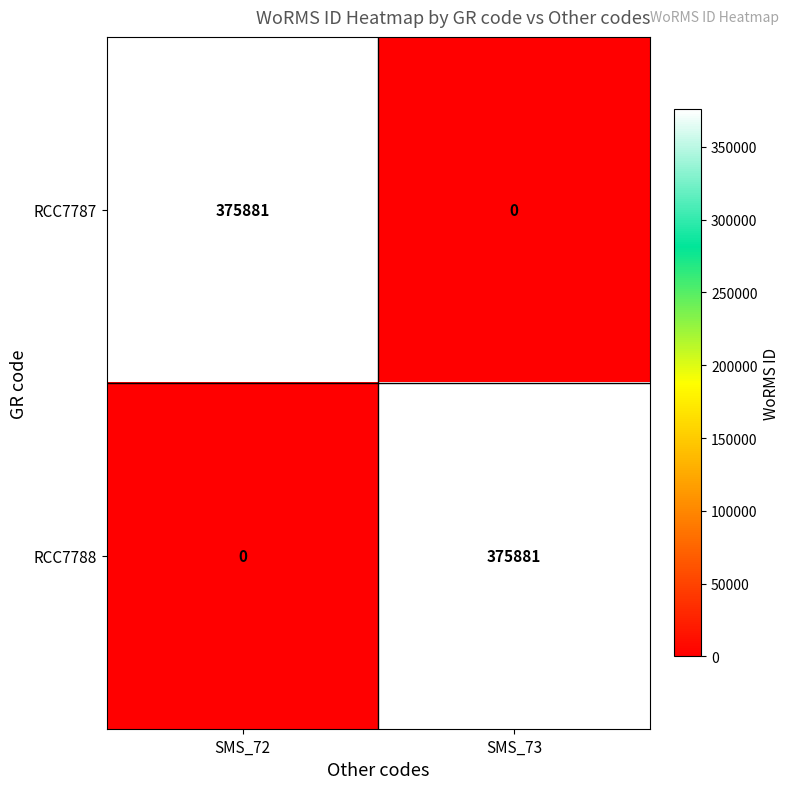

Reading left to right, transcribe all the data shown in this chart.

RCC7787: SMS_72=375881	SMS_73=0
RCC7788: SMS_72=0	SMS_73=375881